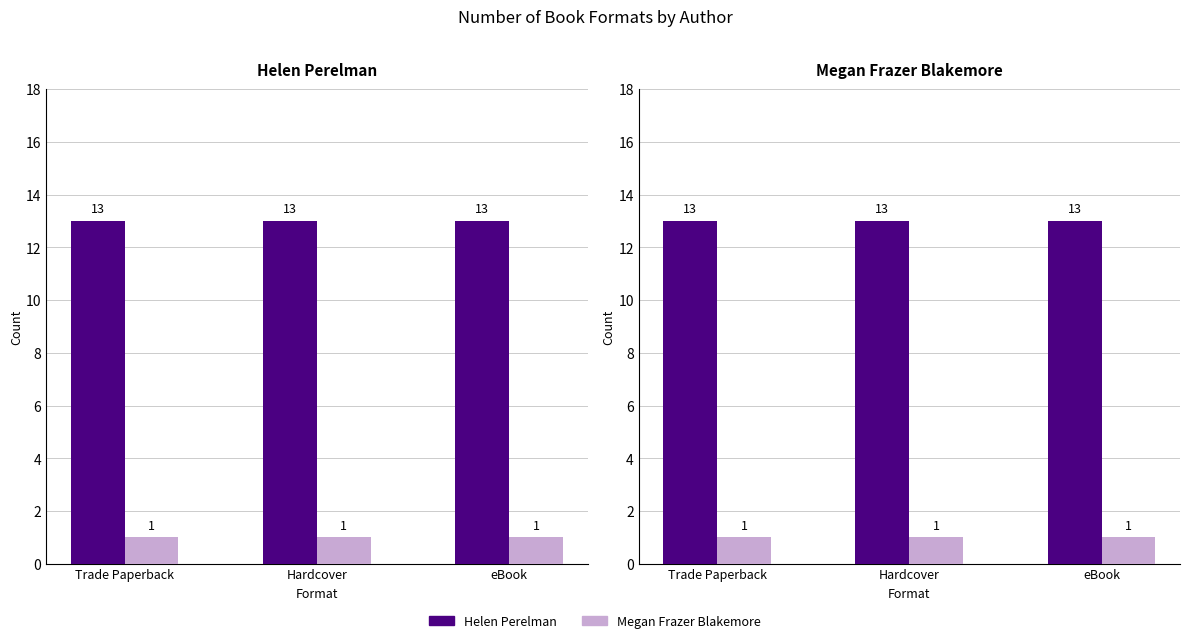

Reading left to right, transcribe all the data shown in this chart.

Helen Perelman: 13	13	13
Megan Frazer Blakemore: 1	1	1